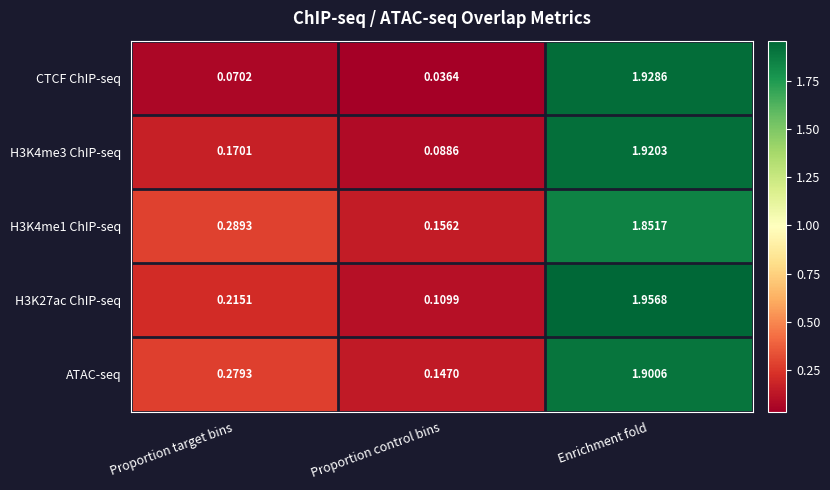

Count the number of data series in this chart.

5